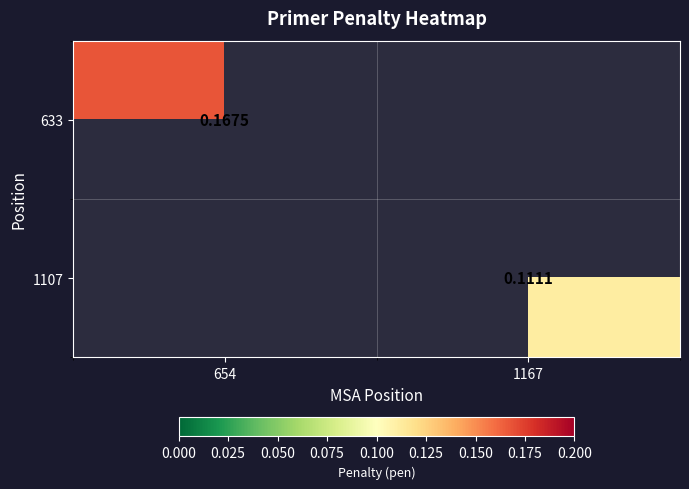

What is the maximum value for 633?

0.2